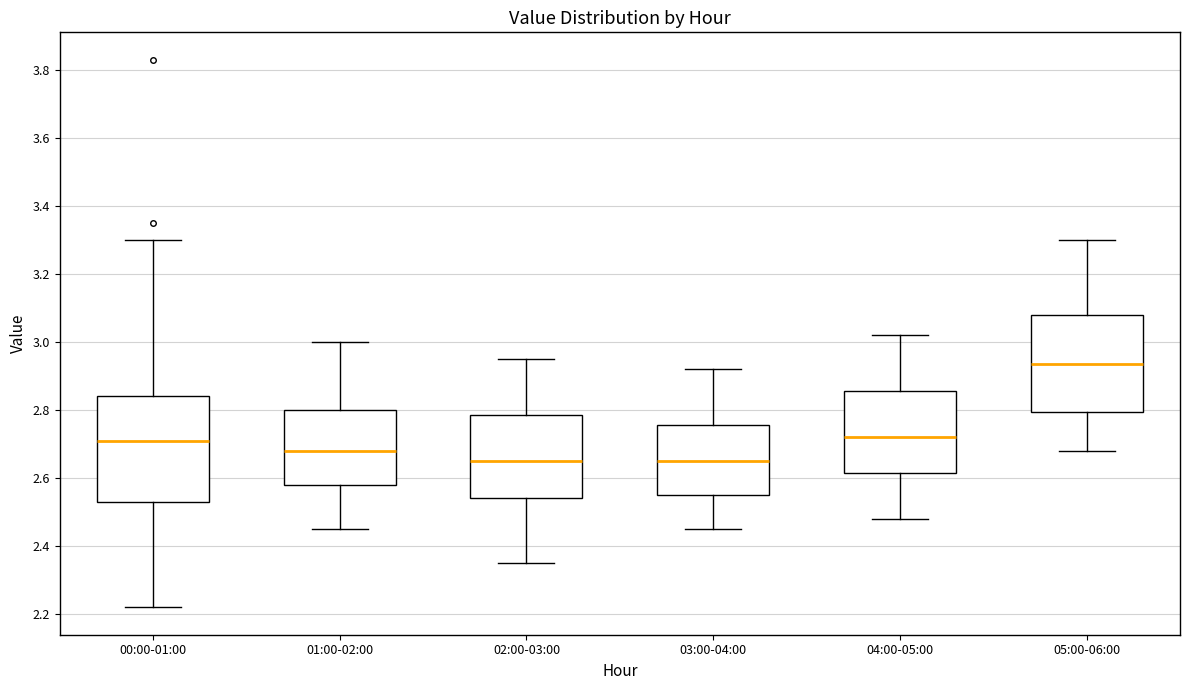

Reading left to right, read every box against the y-axis: the position of its median line, the range the box covers, and the ends of its whiskers. The values are not printed on the chart, so give them approximately, as read against the axis.

00:00-01:00: median 2.72, box 2.54 to 2.84, whiskers 2.22 to 3.30
01:00-02:00: median 2.68, box 2.58 to 2.80, whiskers 2.46 to 3.00
02:00-03:00: median 2.66, box 2.54 to 2.78, whiskers 2.36 to 2.96
03:00-04:00: median 2.66, box 2.56 to 2.76, whiskers 2.46 to 2.92
04:00-05:00: median 2.72, box 2.62 to 2.86, whiskers 2.48 to 3.02
05:00-06:00: median 2.94, box 2.80 to 3.08, whiskers 2.68 to 3.30